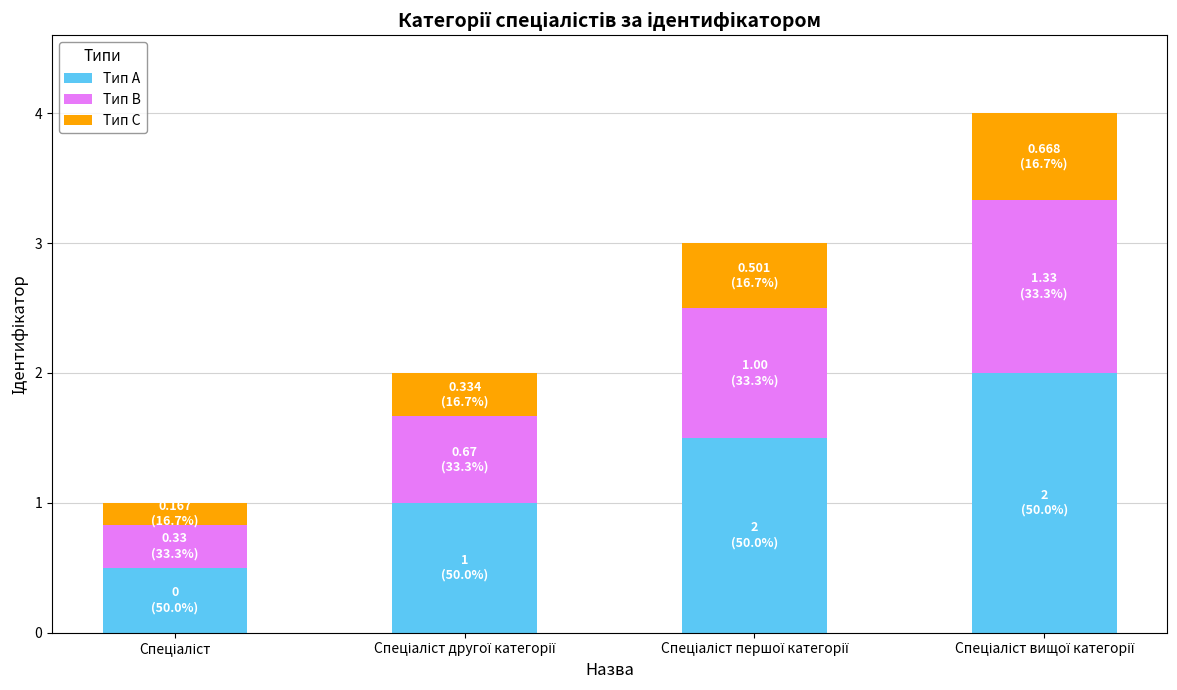

How many bars are there in total?

4